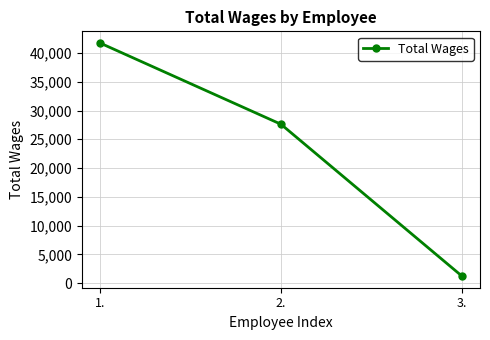

List the labels in order of value, smallest first.

3., 2., 1.